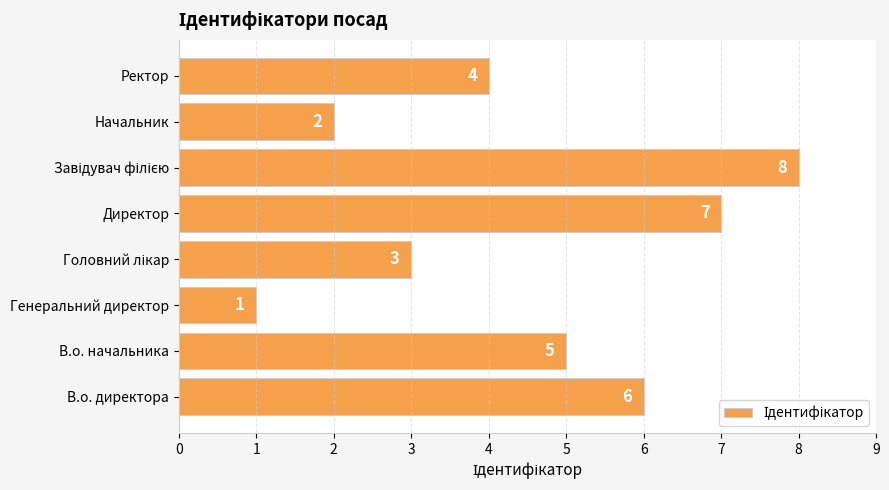

What is the ratio of the value at В.о. начальника to the value at Начальник?

2.5